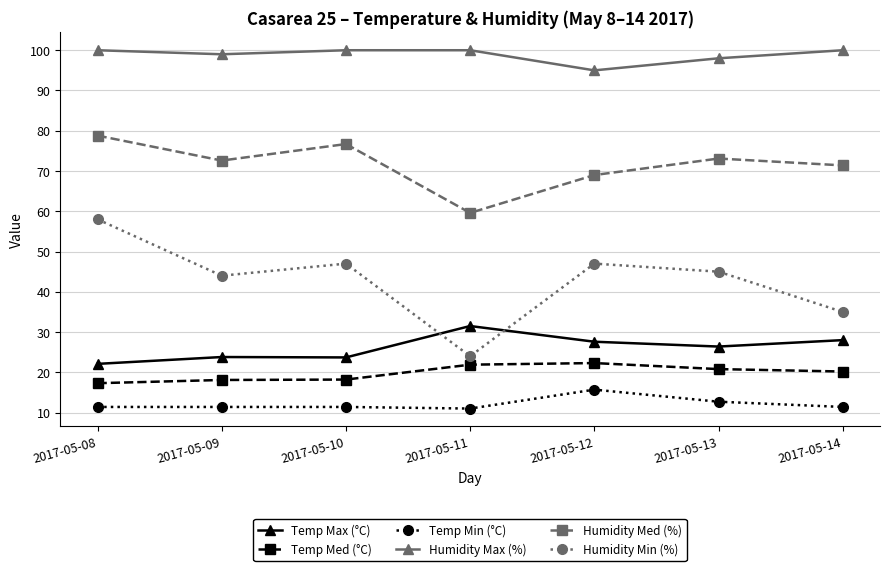

True or false: Temp Med (°C) and Humidity Min (%) intersect in this chart.

False